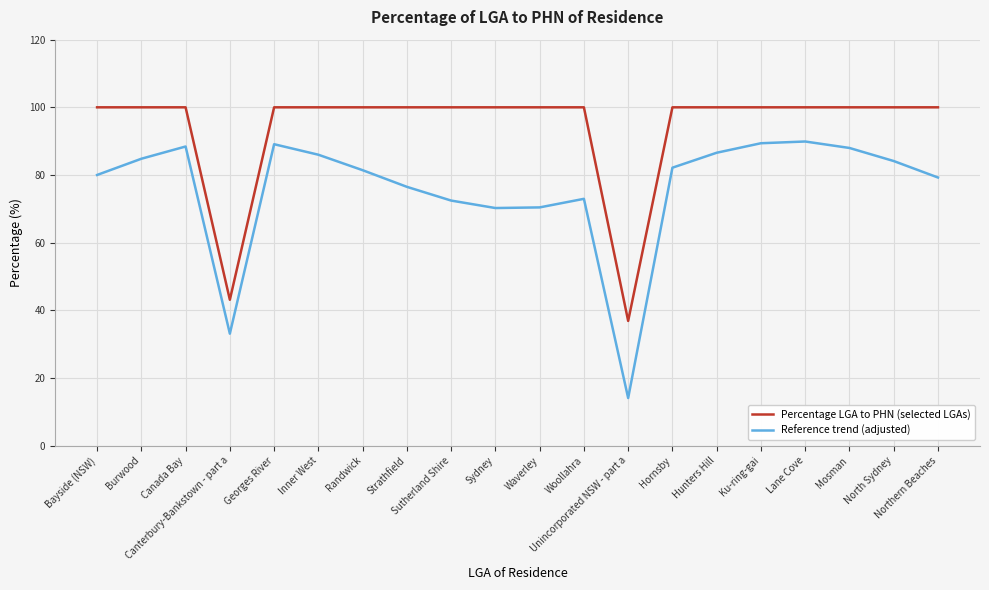

True or false: Reference trend (adjusted) and Percentage LGA to PHN (selected LGAs) intersect in this chart.

False